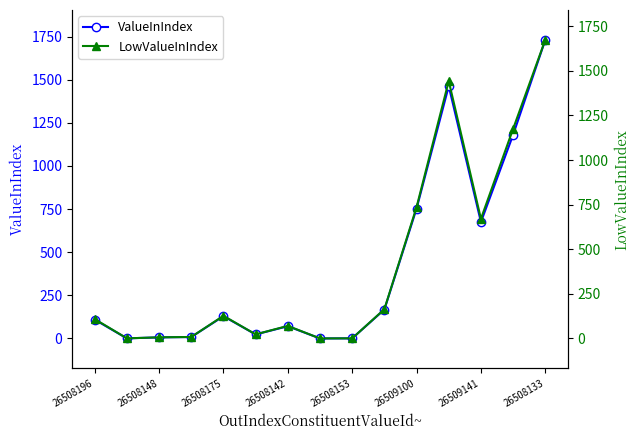

Is it true that ValueInIndex equals 0.8 at 26508153?

True